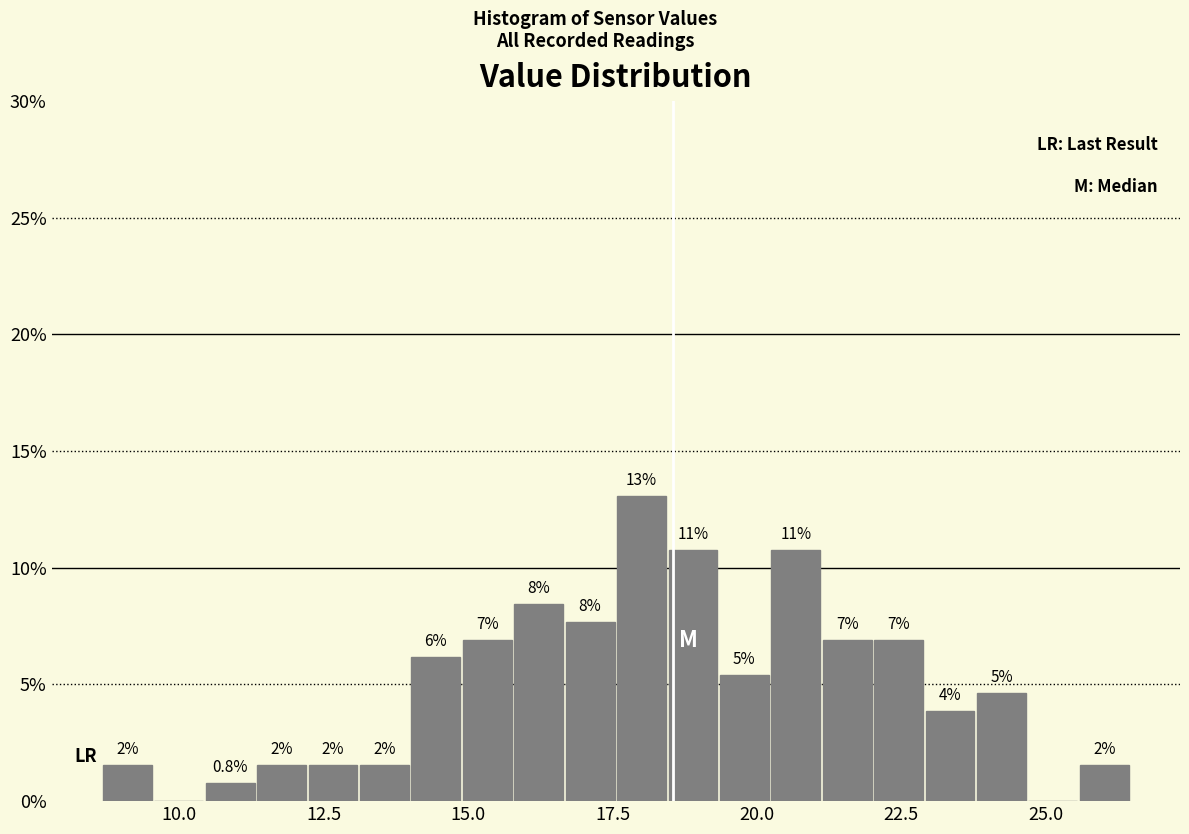

Read against the x-axis, roughly where is the centre of the tallest bar?

18.0